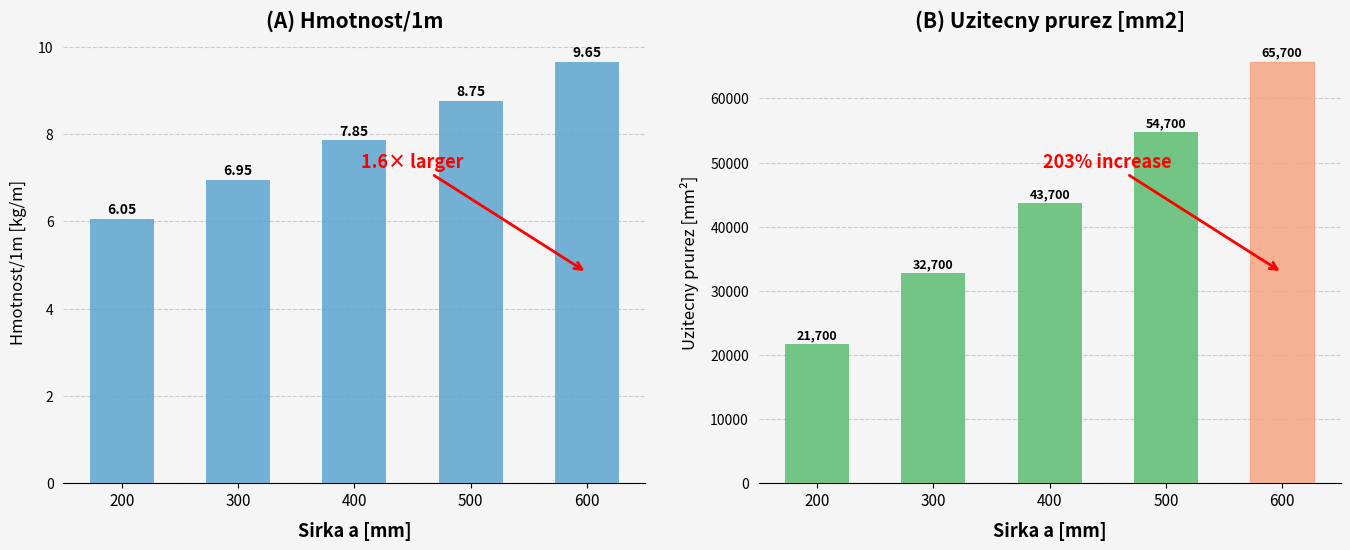

Between 300 and 500, which series saw the biggest shift?

Uzitecny prurez [mm²]